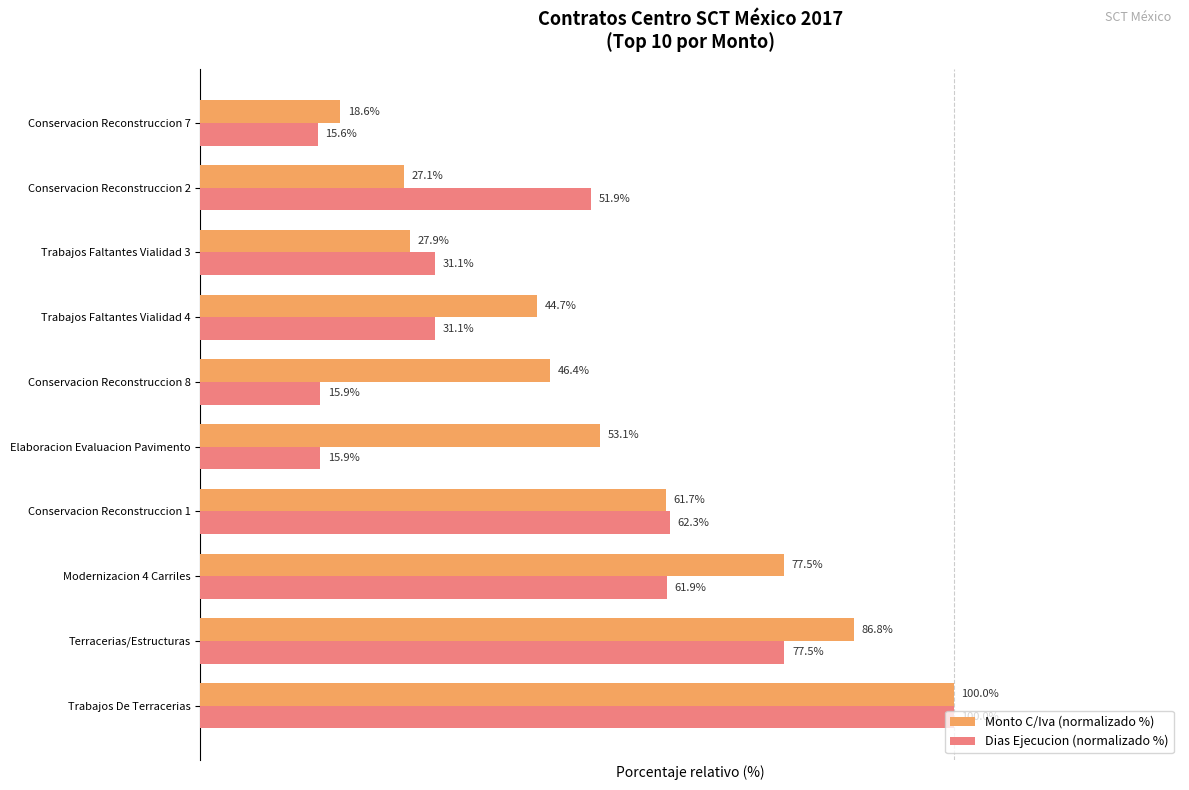

Rank the series at Conservacion Reconstruccion 1 from highest to lowest value.

Dias Ejecucion (normalizado %), Monto C/Iva (normalizado %)